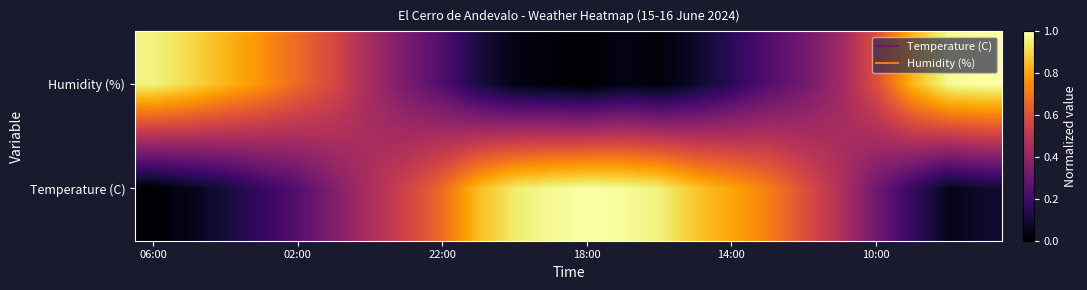

At which category does the chart reach its peak across all series?

18:00